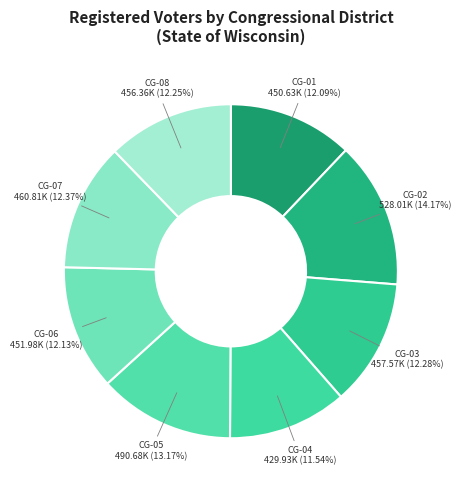

How many slices are in this pie chart?

8